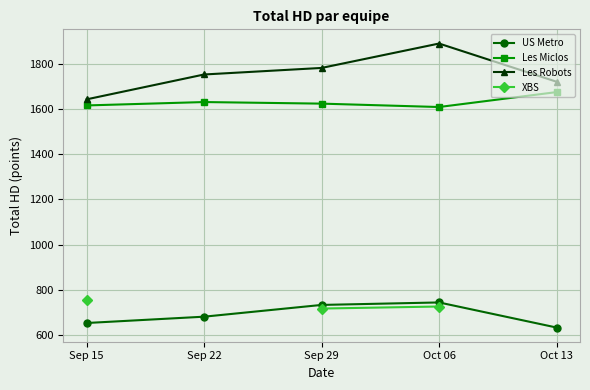

Where is Les Miclos nearest to the value 1642?

Sep 22